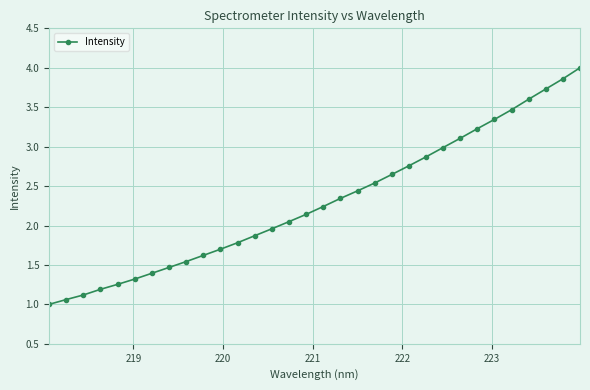

What is the difference between the maximum and second lowest values?

2.9